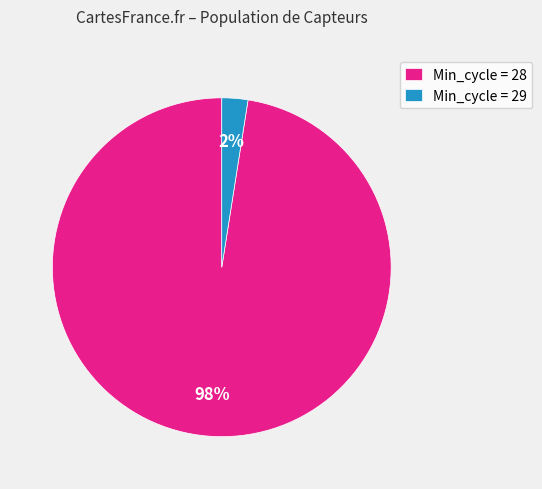

How many segments does this pie chart have?

2